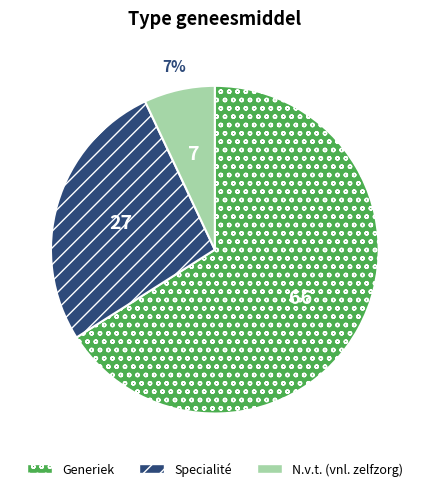

Is the sum of N.v.t. (vnl. zelfzorg) and Generiek greater than half?

Yes